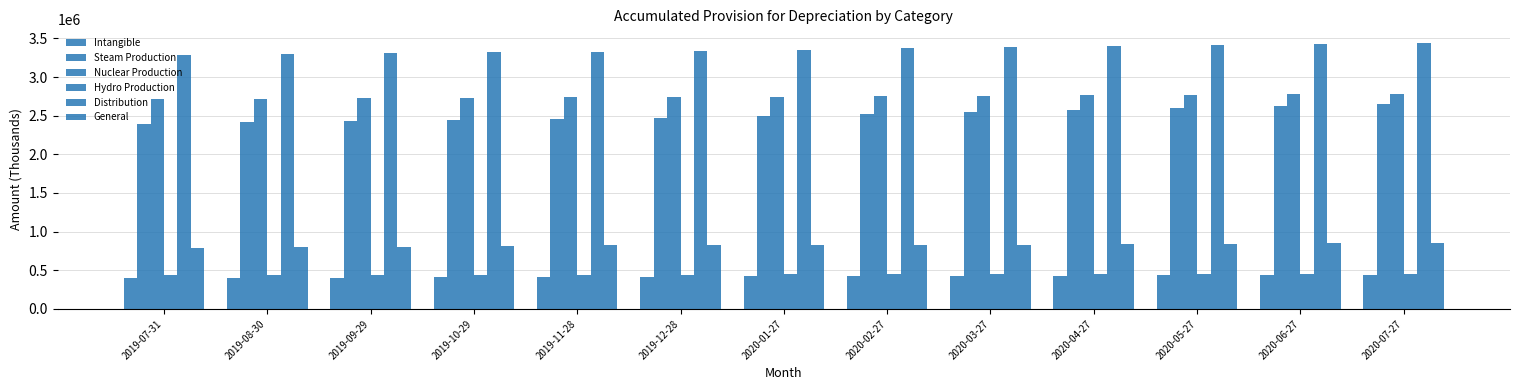

What is the value of the Steam Production bar at the 2nd from the left?

2412332.3